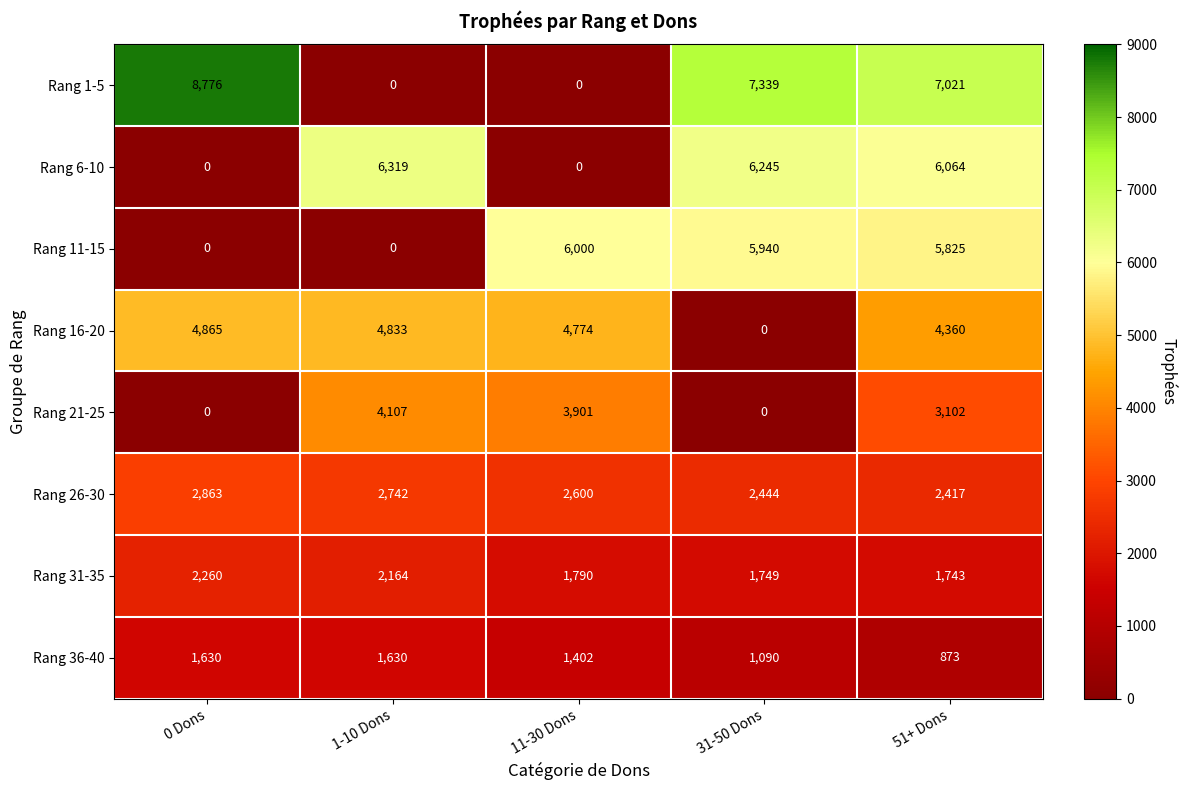

Where is Rang 31-35 nearest to the value 2001?

1-10 Dons